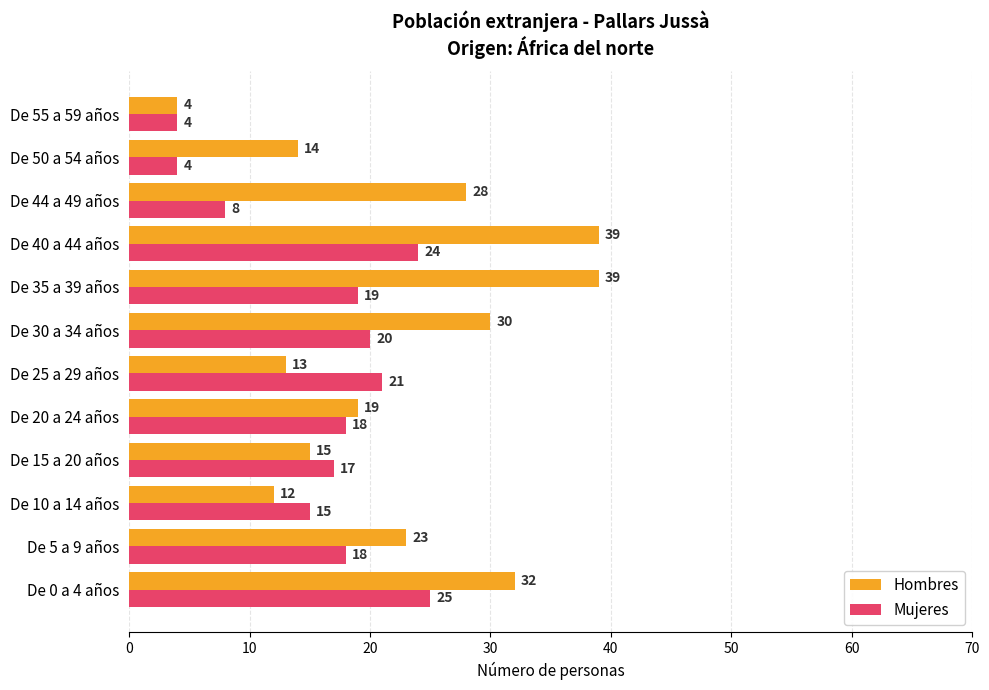

What value does the Hombres series have at De 5 a 9 años?

23